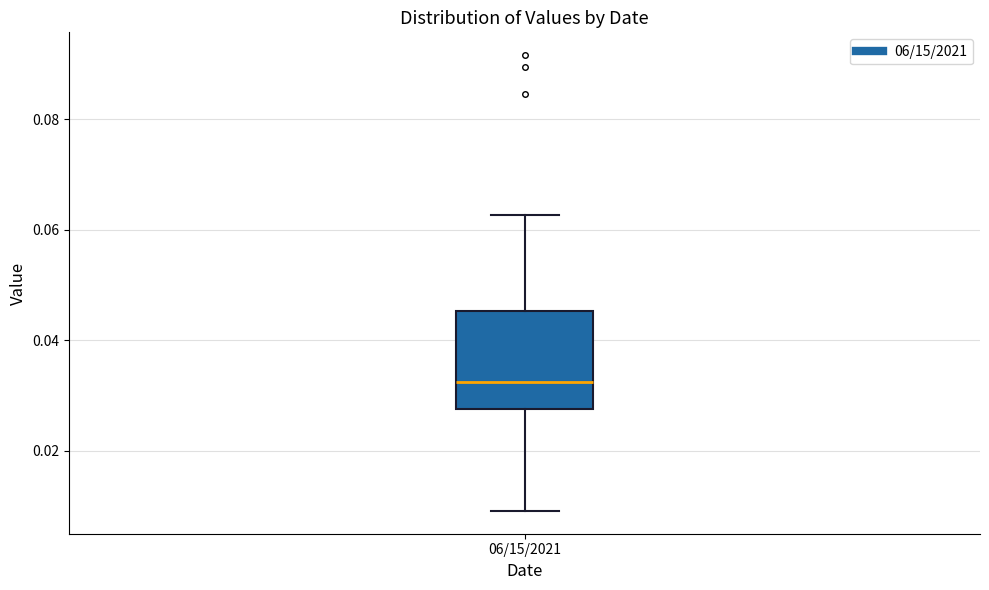

Transcribe this box plot: give where the median line is, the range the box spans, and where the two whiskers end, as read against the y-axis. The values are not printed on the chart, so give them approximately, as read against the axis.

median 0.032, box 0.028 to 0.046, whiskers 0.010 to 0.062